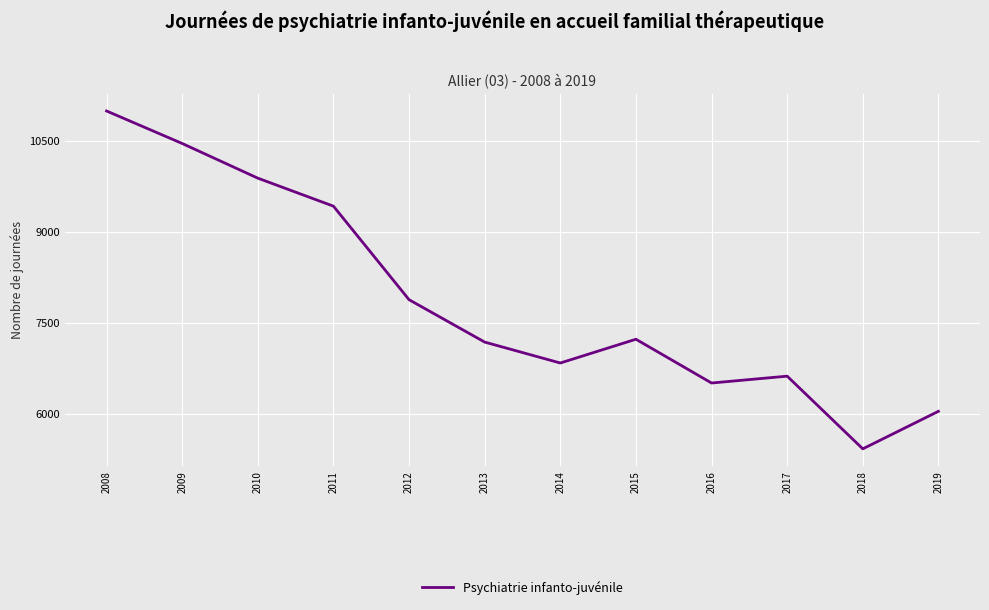

What is the sum of all values?

94503